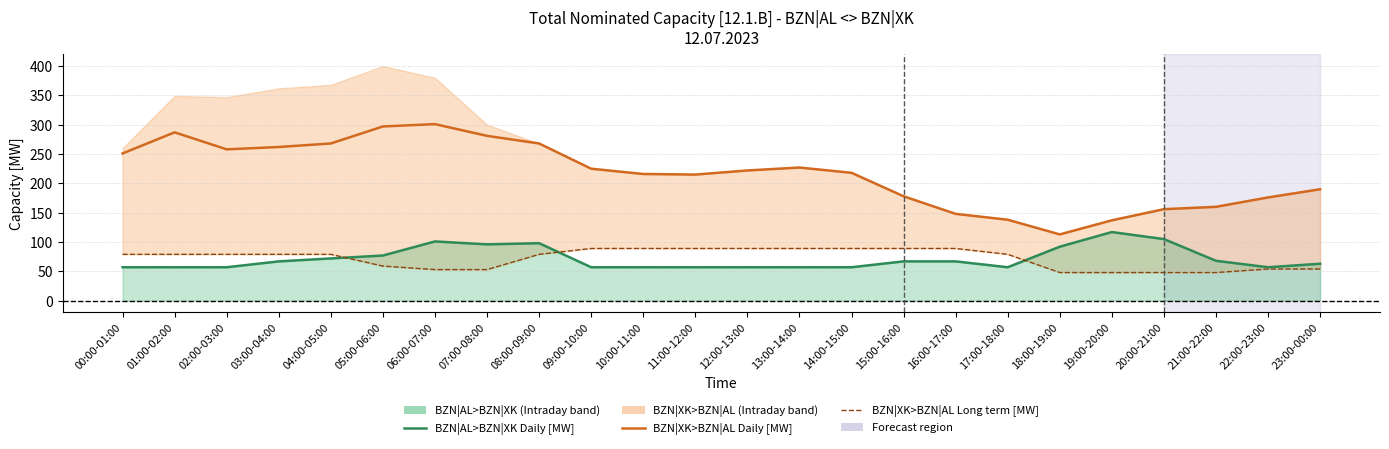

Between which two adjacent categories do BZN|AL>BZN|XK Daily [MW] and BZN|XK>BZN|AL Long term [MW] first intersect?

04:00-05:00 and 05:00-06:00